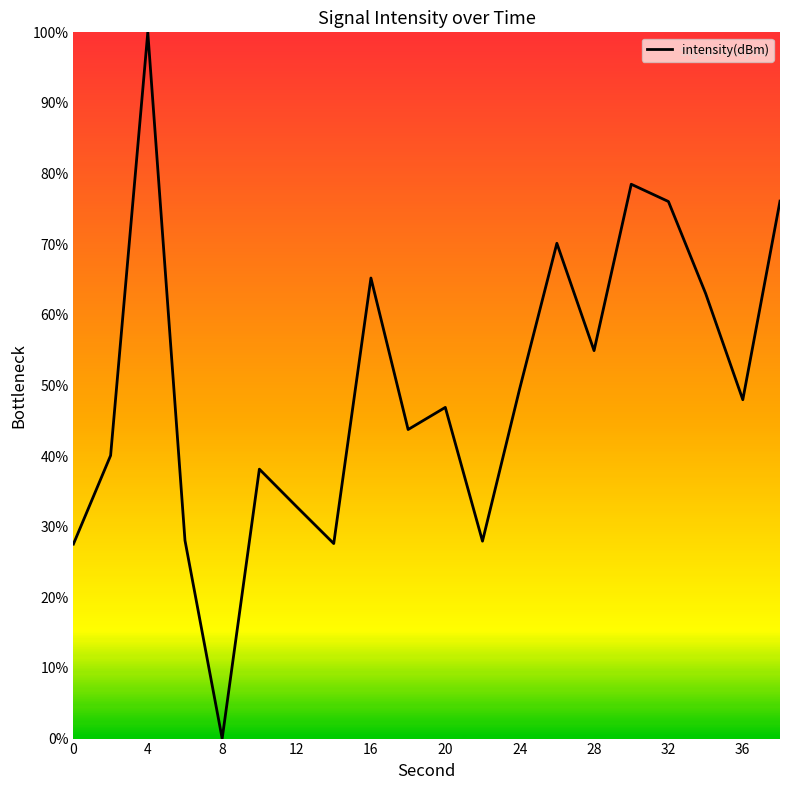

What is the maximum value shown in the chart?

100.0